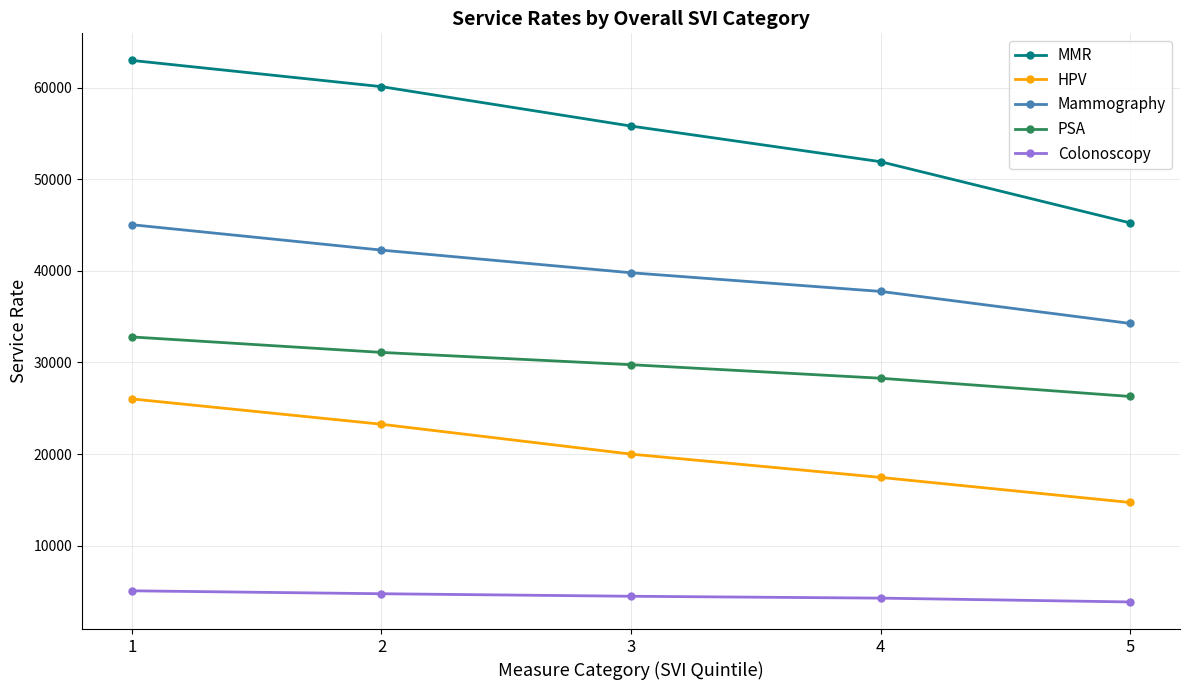

What is the difference between the second highest and second lowest values in the Mammography series?

4509